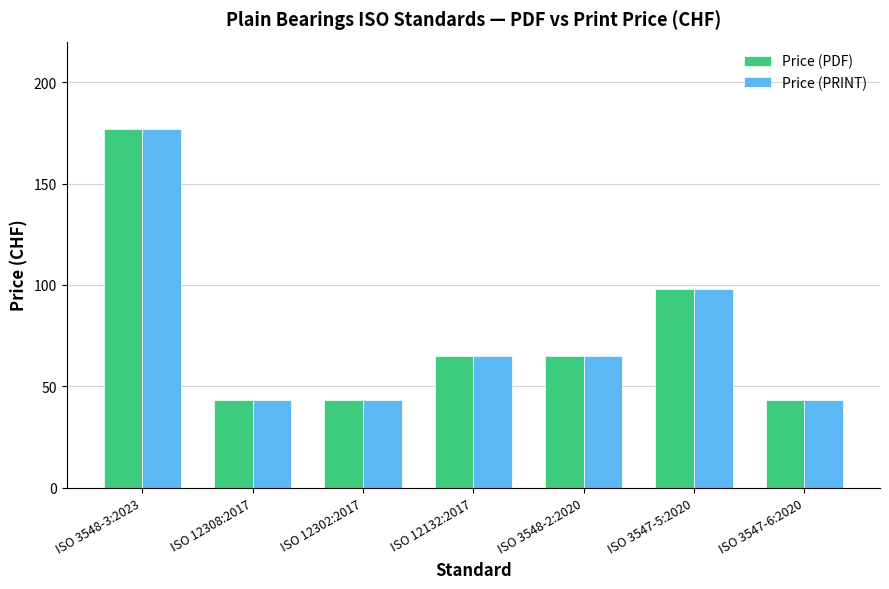

What is the greatest value displayed?

177